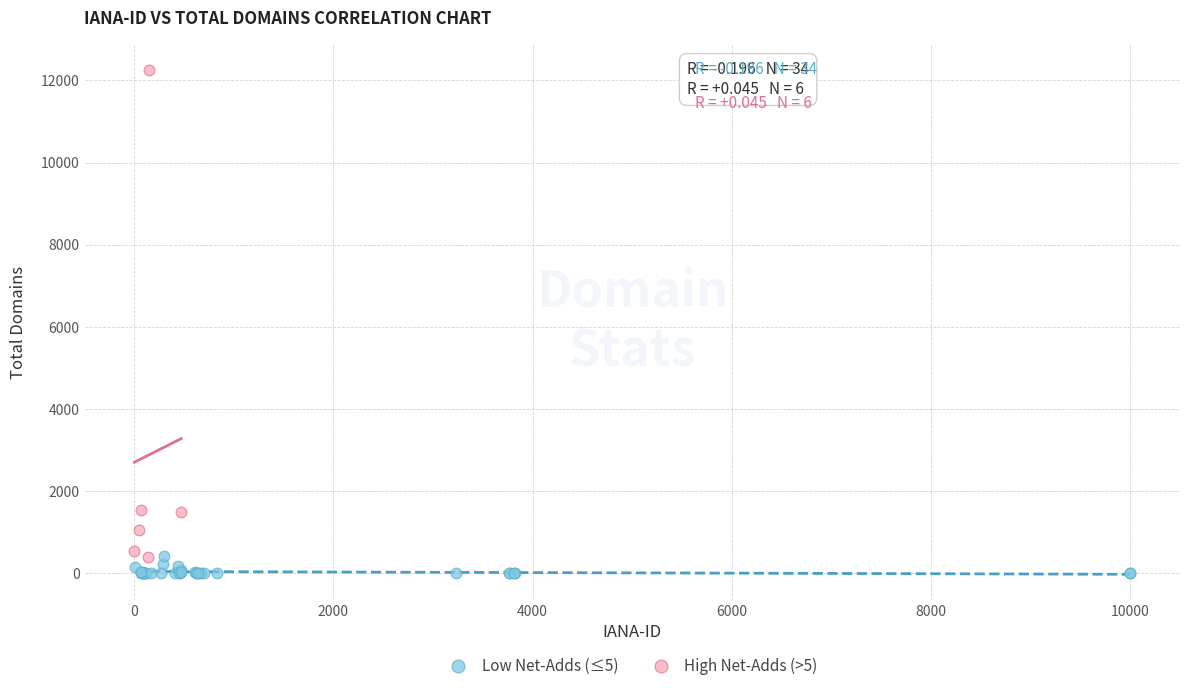

Which series has the widest spread of Y values?

High Net-Adds (>5)